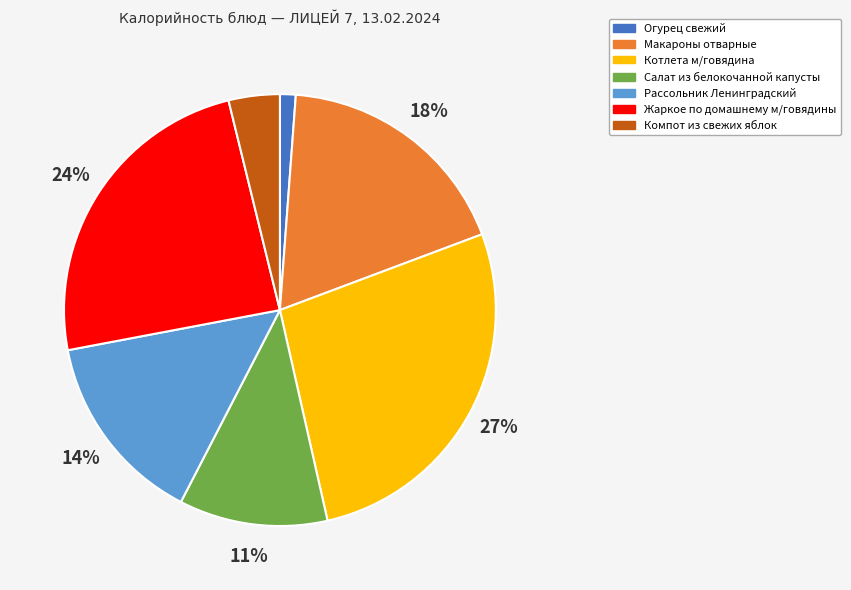

Does Салат из белокочанной капусты account for over 50% of the chart?

No